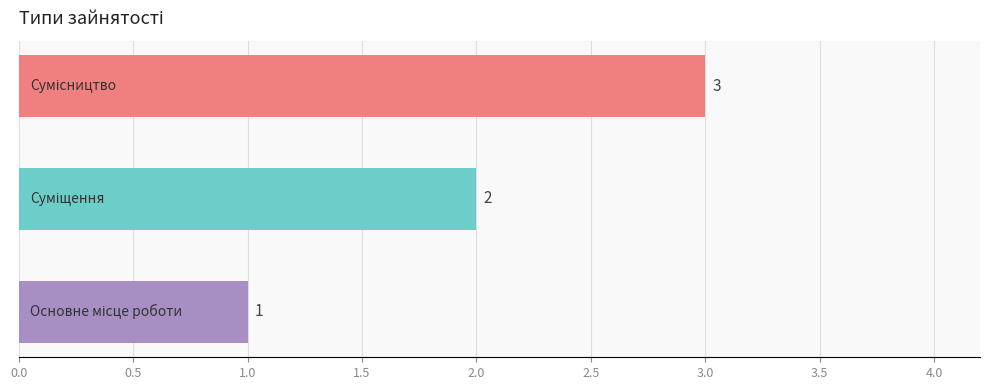

What is the maximum value shown in the chart?

3